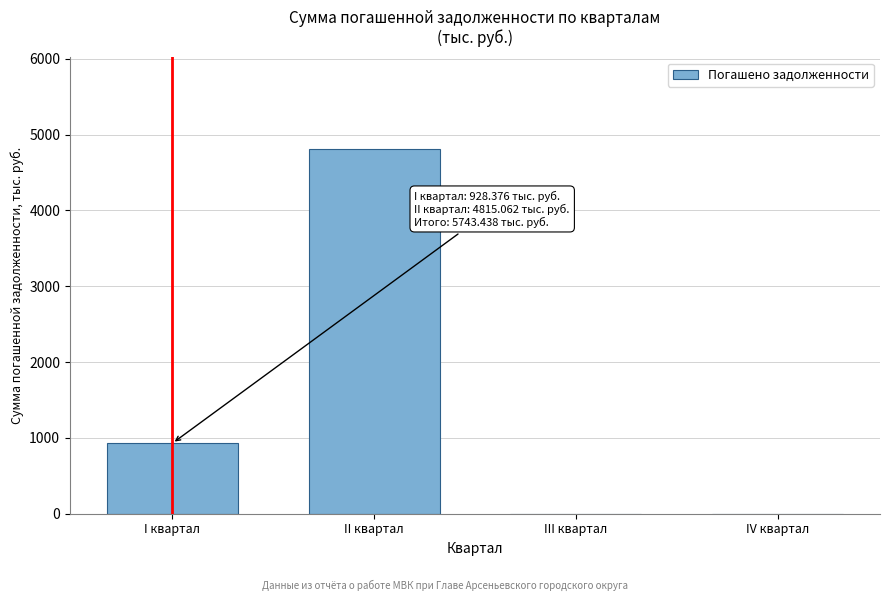

Reading right to left, extract all data points from this chart.

IV квартал=0.0	III квартал=0.0	II квартал=4815.1	I квартал=928.4